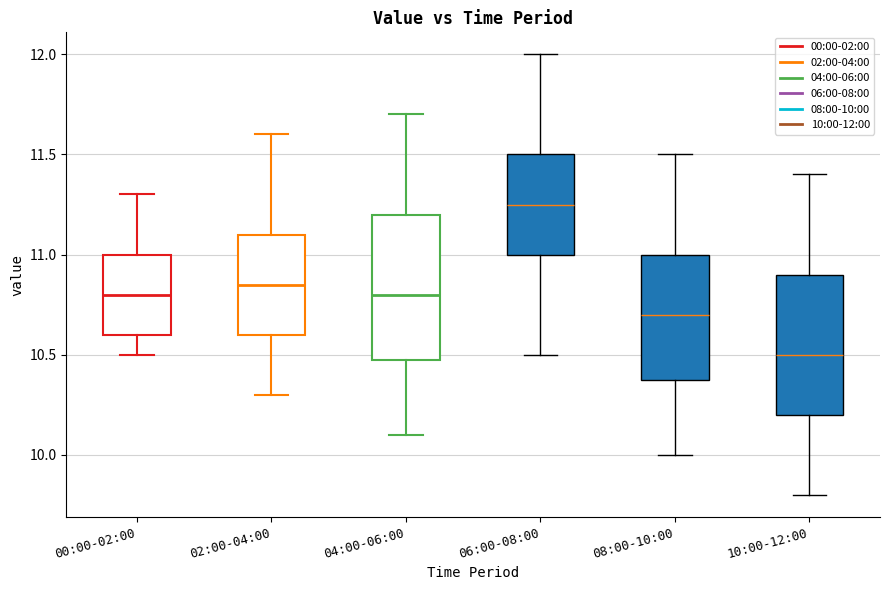

Where does the lower whisker of the box for 06:00-08:00 end on the y-axis? The values are not printed on the chart, so give them approximately, as read against the axis.

10.50